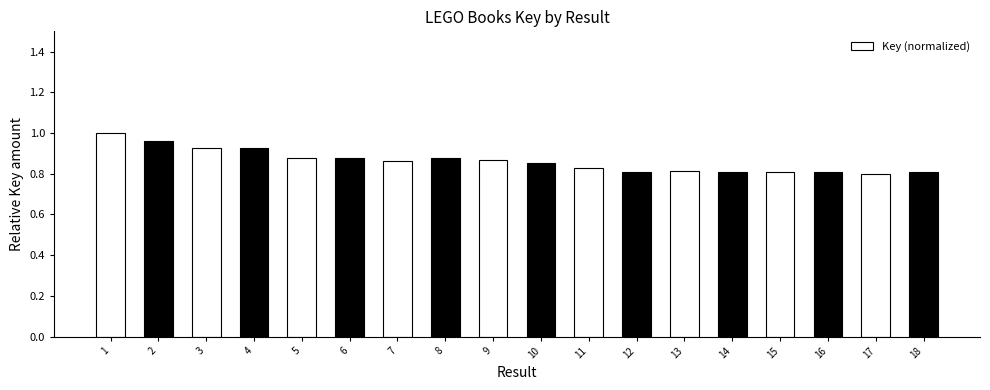

True or false: the data shows 1.3 at 11.

False